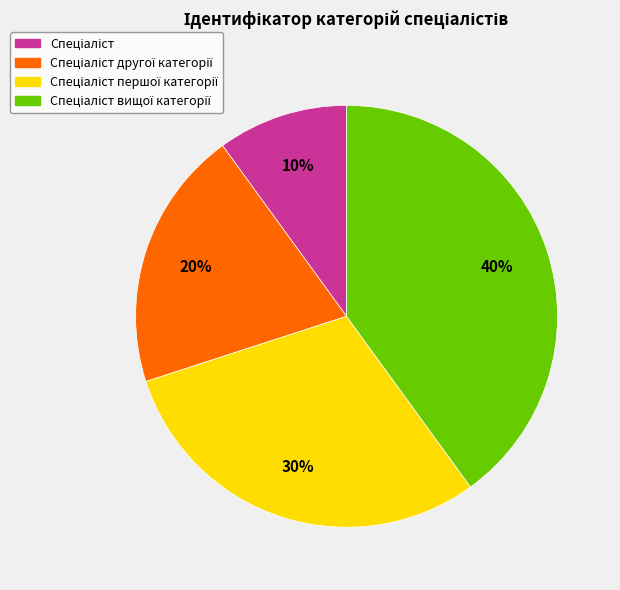

To the nearest percent, what is the difference between the largest and smallest slice percentages?

30%